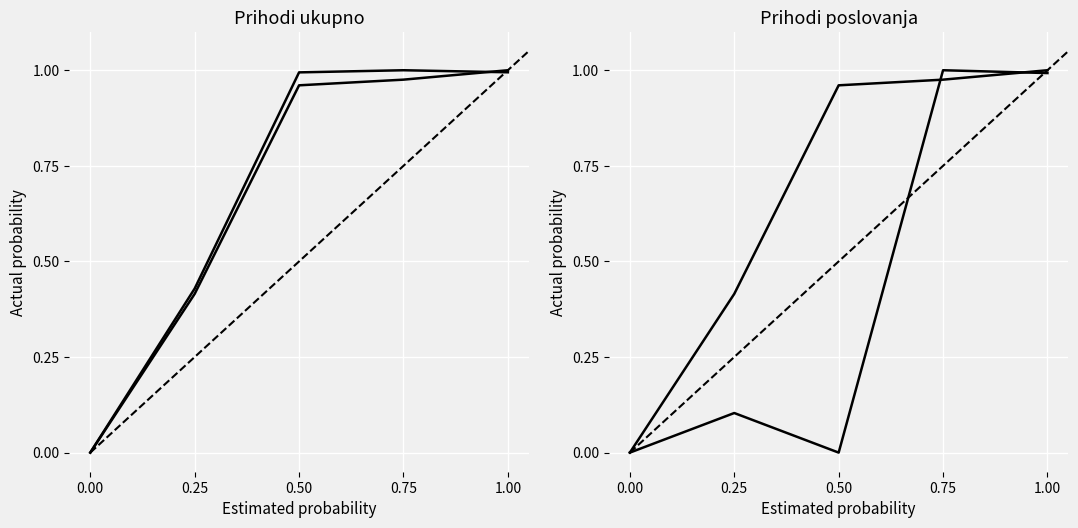

True or false: PRIHODI UKUPNO has more than 2 points higher than both neighbors.

False